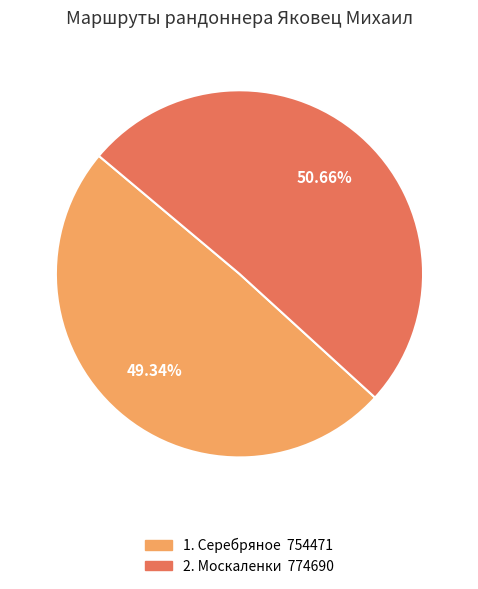

Does any single category account for the majority?

Yes